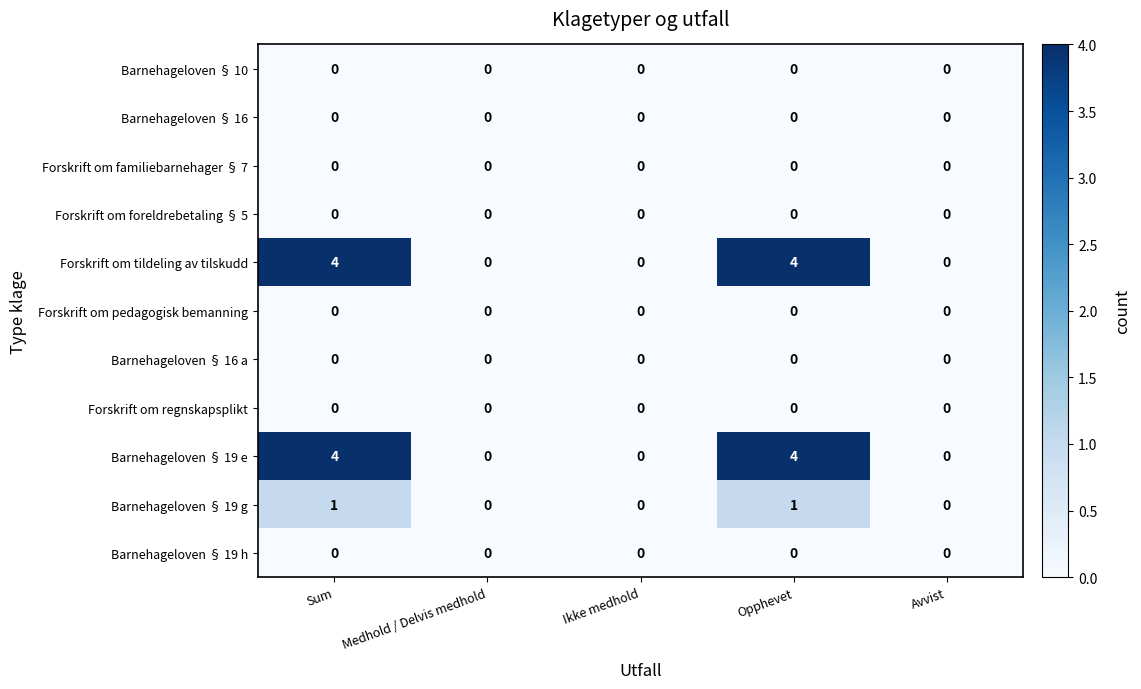

The value of Forskrift om foreldrebetaling § 5 at Avvist is 0. True or false?

True